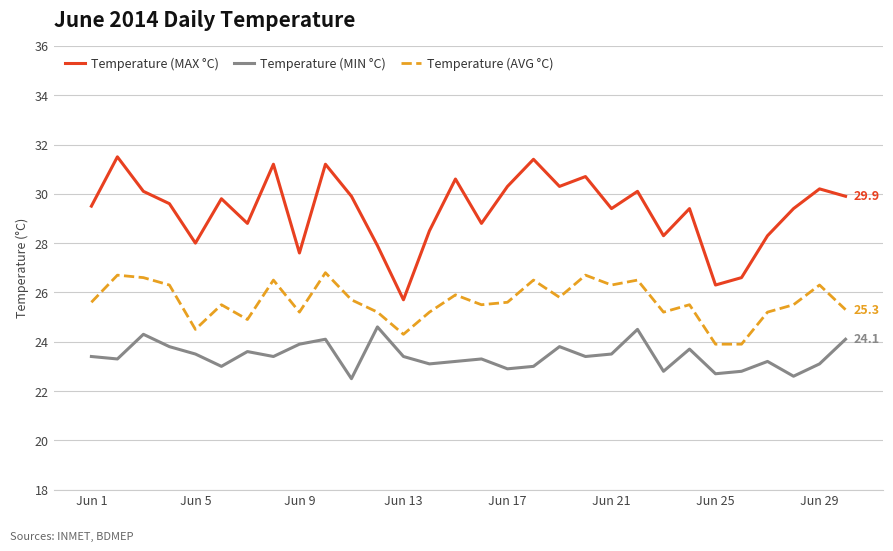

How many interior local peaks does the Temperature (MIN °C) series have?

9